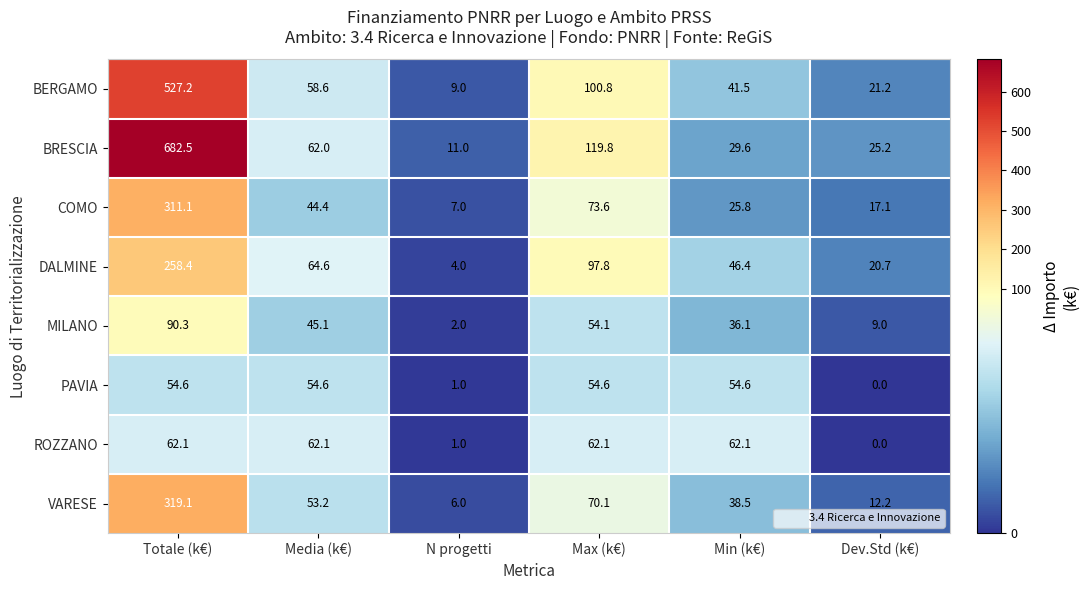

Where does the COMO series first go above 44?

Totale (k€)